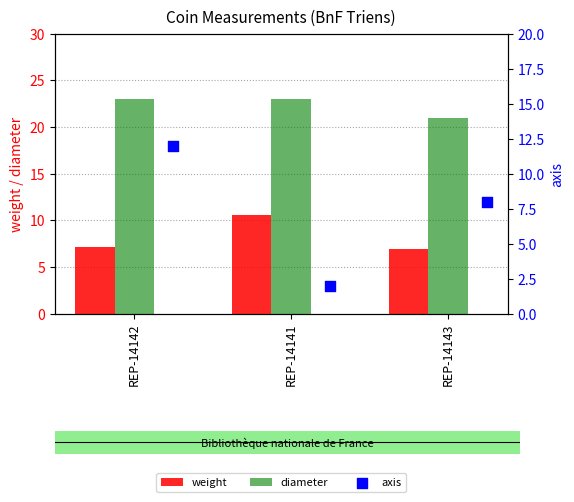

What are all the series names shown in the legend?

weight, diameter, axis